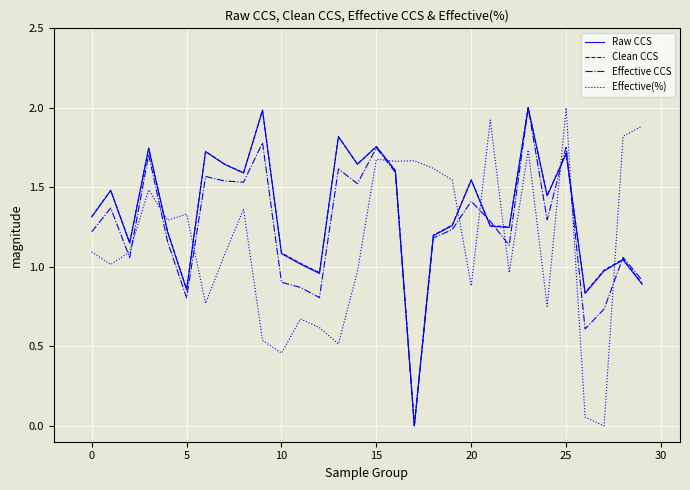

In Clean CCS, how many points are higher than both neighbors (excluding endpoints)?

10